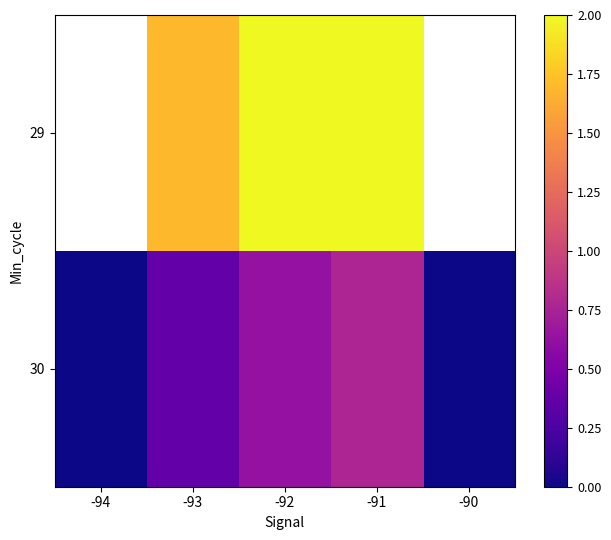

List the series in order of their overall mean, lowest first.

29, 30